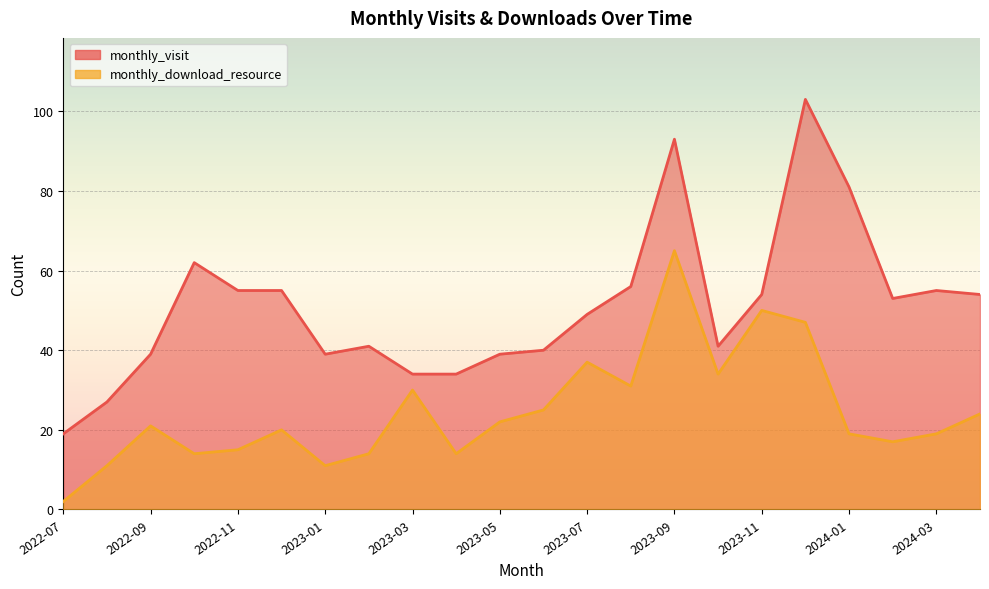

Rank the series by their average value, from lowest to highest.

monthly_download_resource, monthly_visit